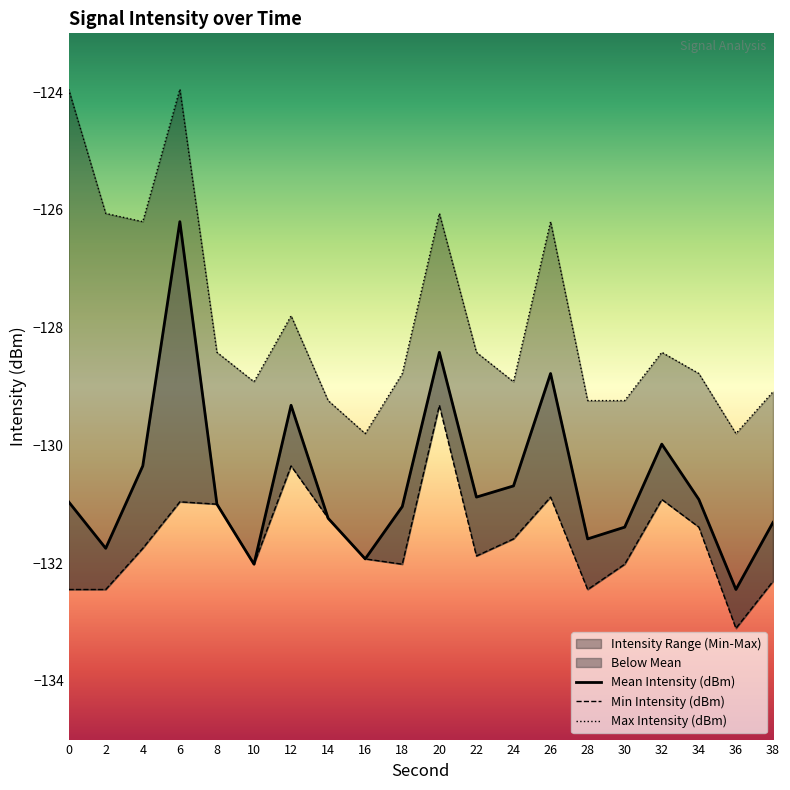

List the series in order of their overall mean, lowest first.

Min Intensity (dBm), Mean Intensity (dBm), Max Intensity (dBm)